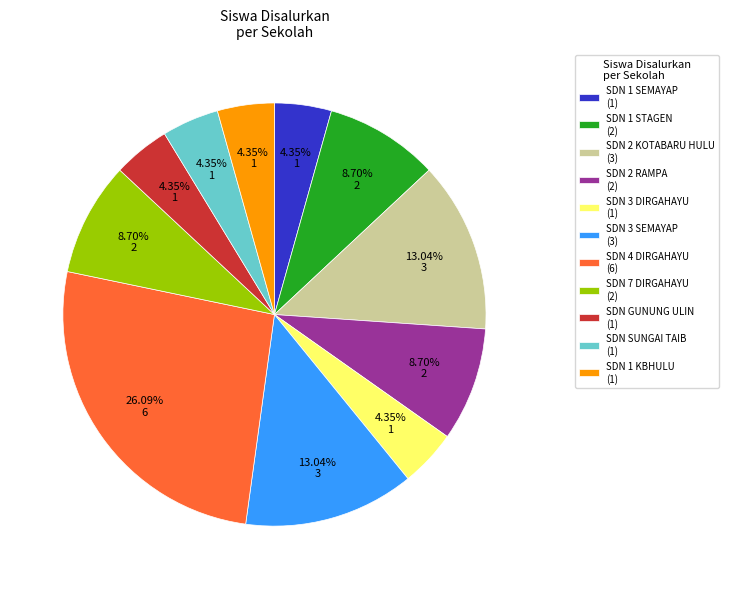

Combined, do SDN 2 RAMPA (2) and SDN 4 DIRGAHAYU (6) account for over 50%?

No